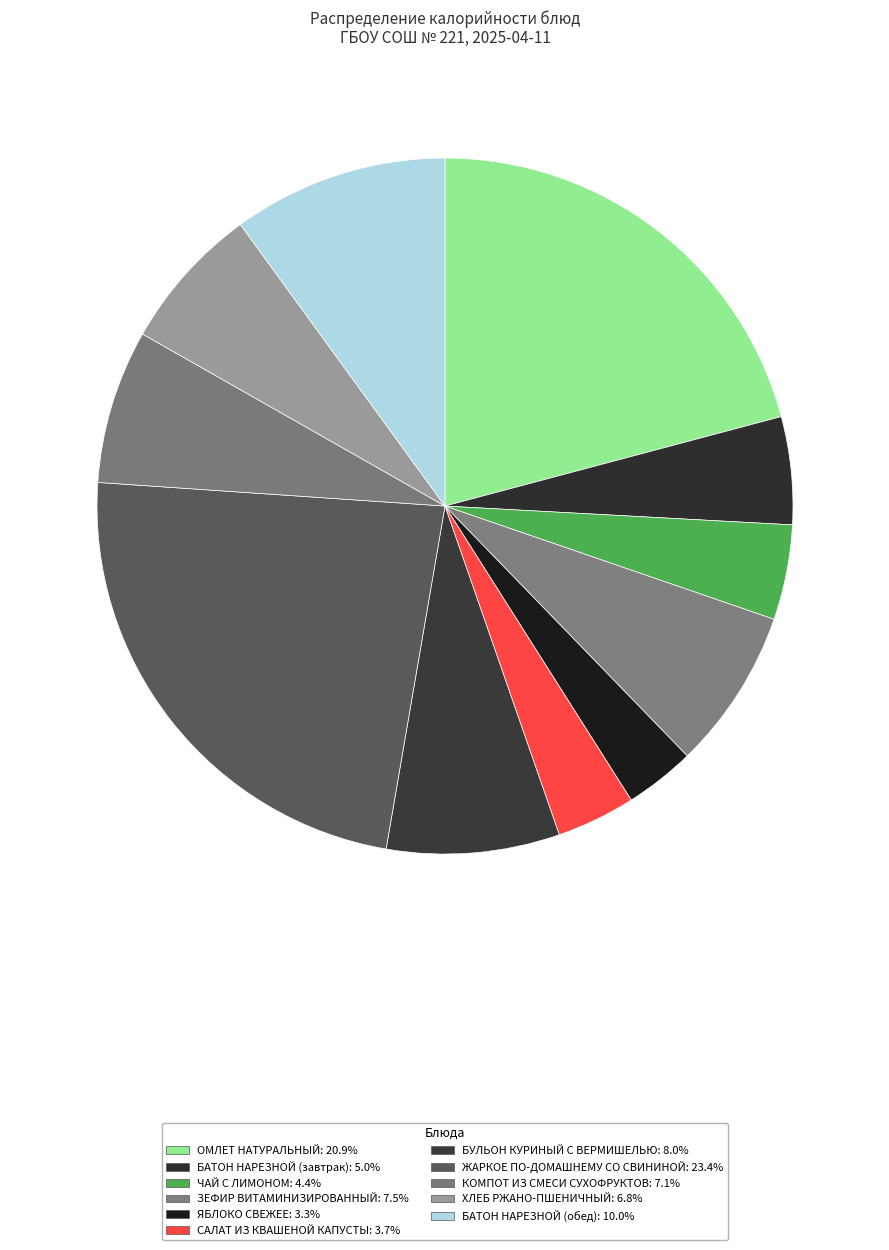

Count the number of slices in the pie.

11